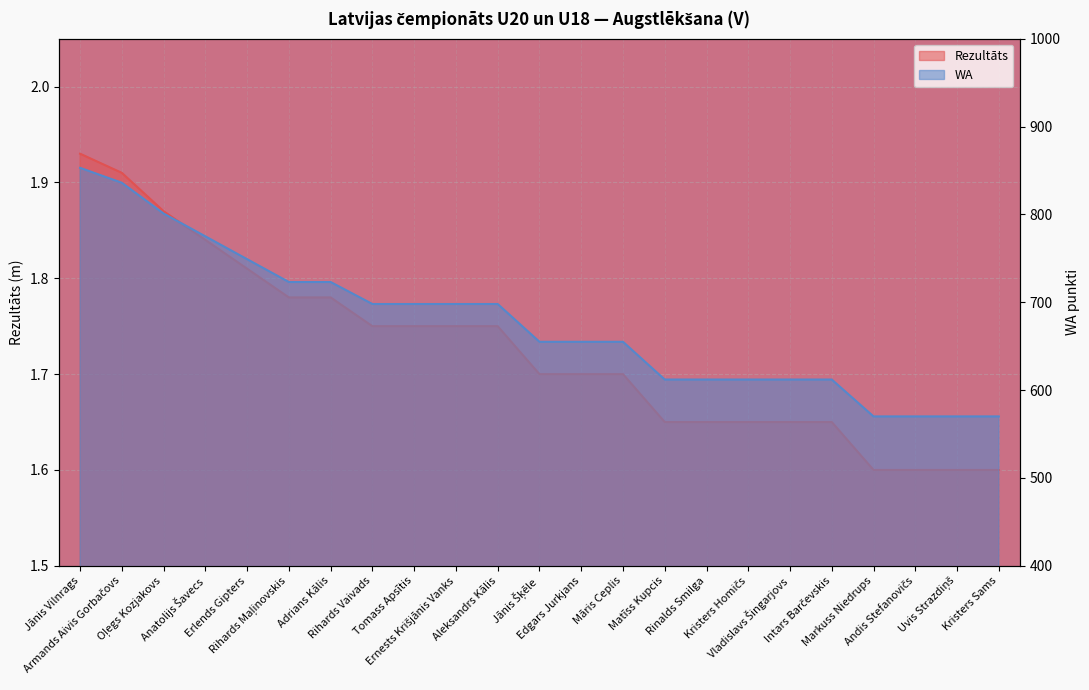

True or false: WA and Rezultāts intersect in this chart.

False